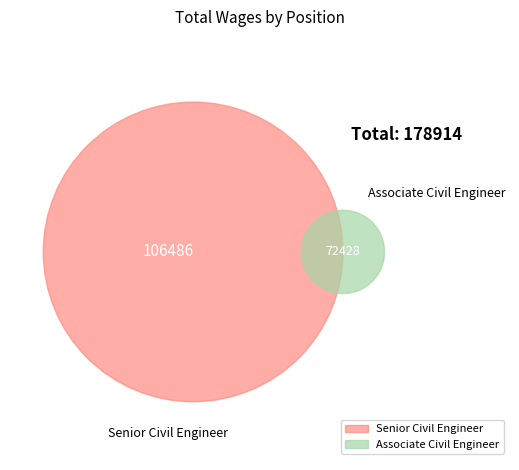

The Senior Civil Engineer slice represents 60% of the pie. True or false?

True